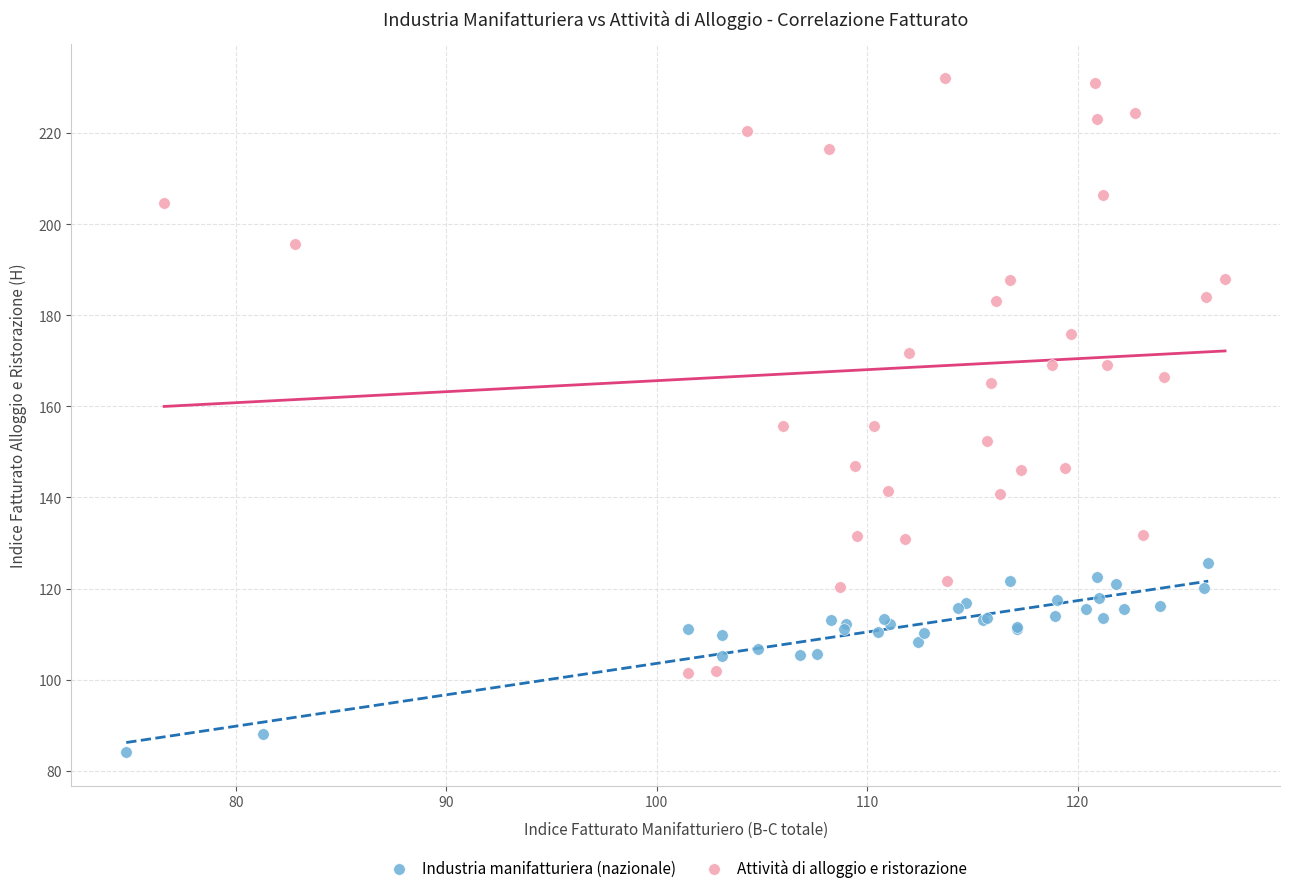

Which series contains the highest Y value?

Attività di alloggio e ristorazione